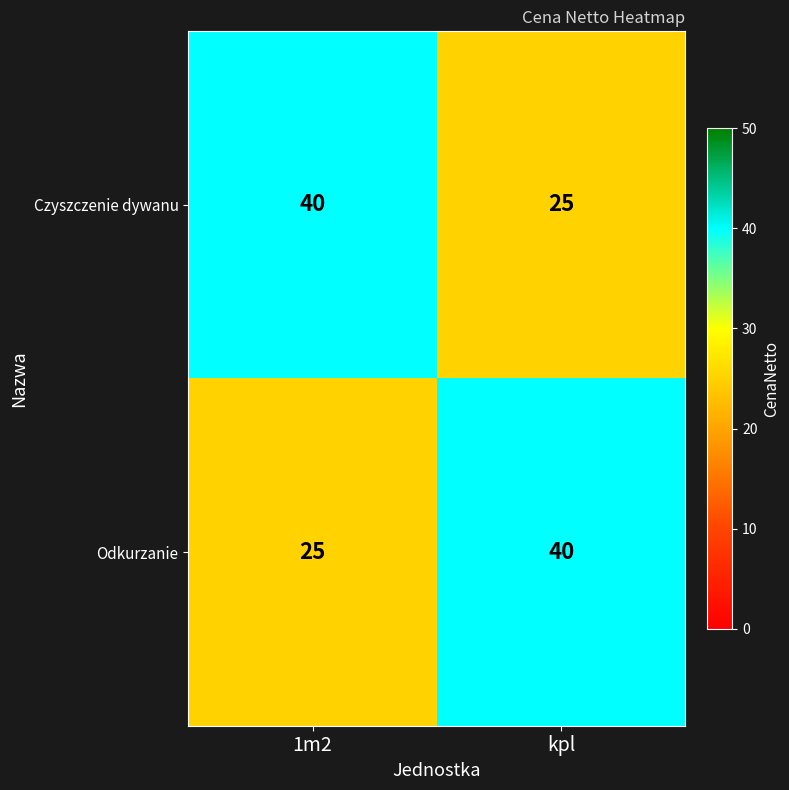

Which category has the lowest value in the Odkurzanie series?

1m2